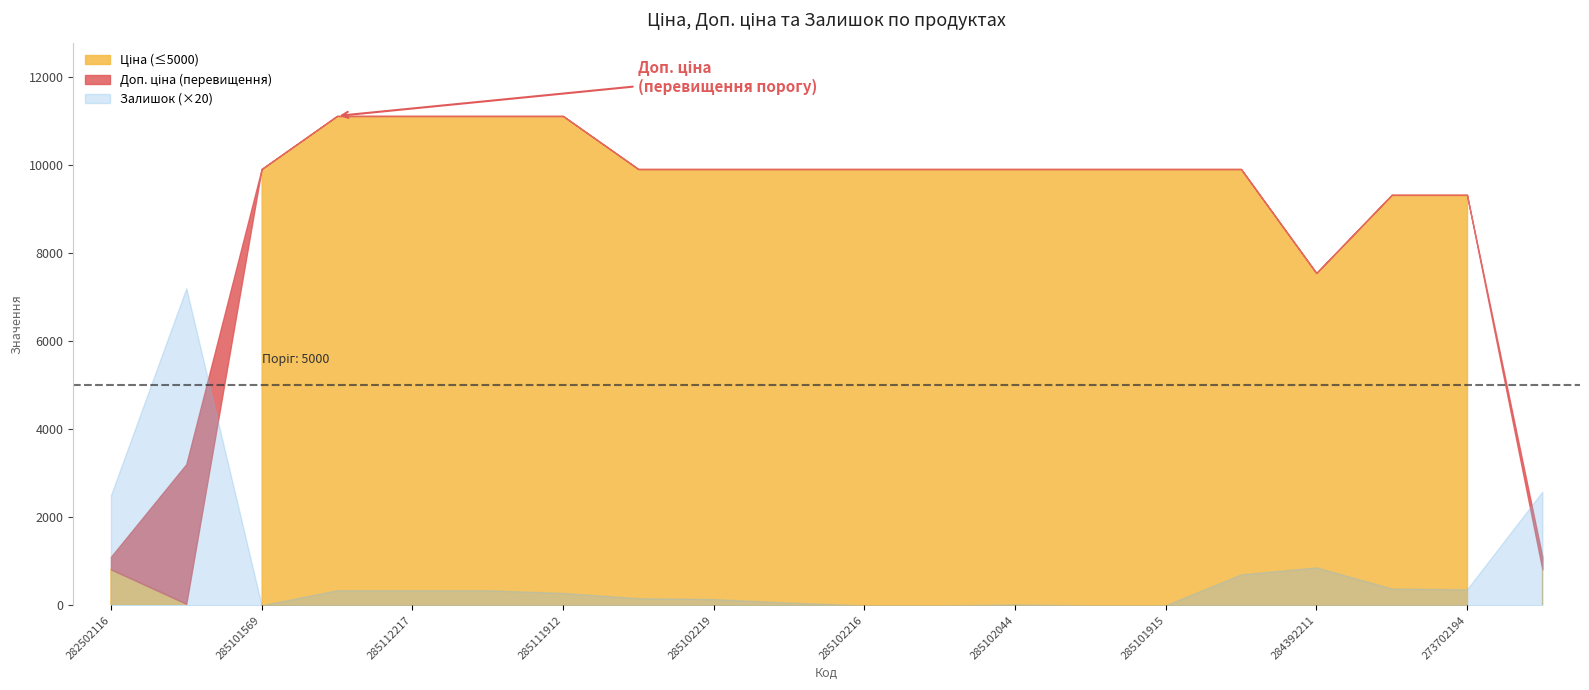

Where is the first local minimum for Залишок?

285101569